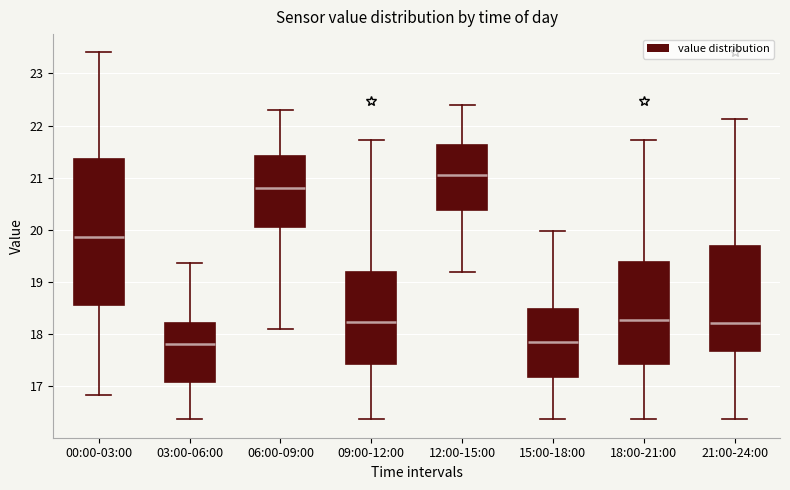

Comparing the boxes themselves (not the whiskers), which one is the tallest?

00:00-03:00